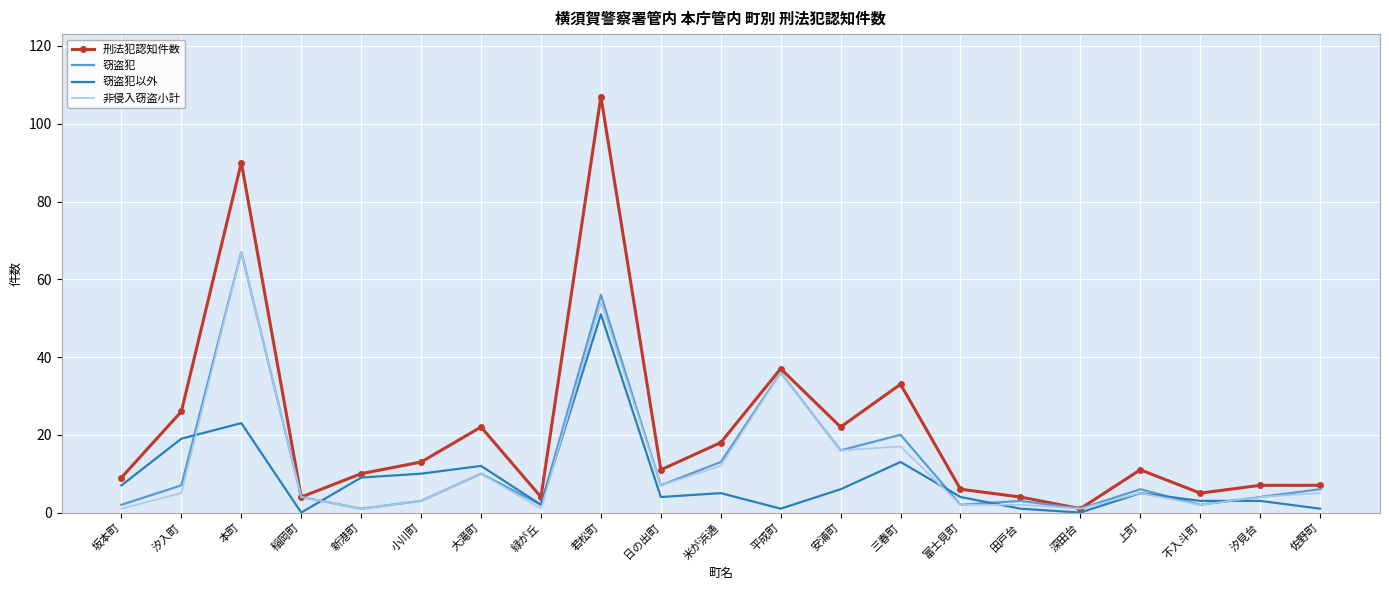

Is the value of 窃盗犯 at 三春町 greater than the value of 刑法犯認知件数 at 富士見町?

Yes